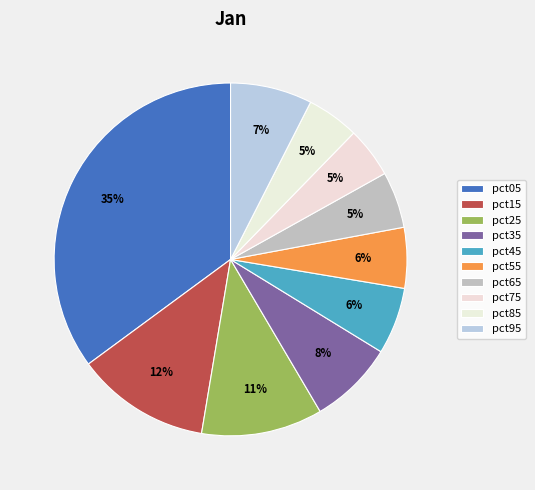

To the nearest percent, what is the combined percentage of pct05 and pct15?

47%